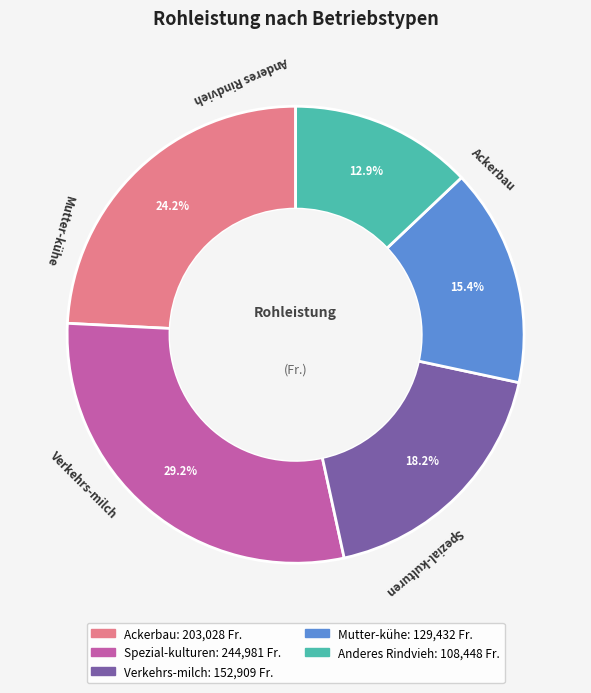

Which category has the biggest portion of the pie?

Spezial-kulturen